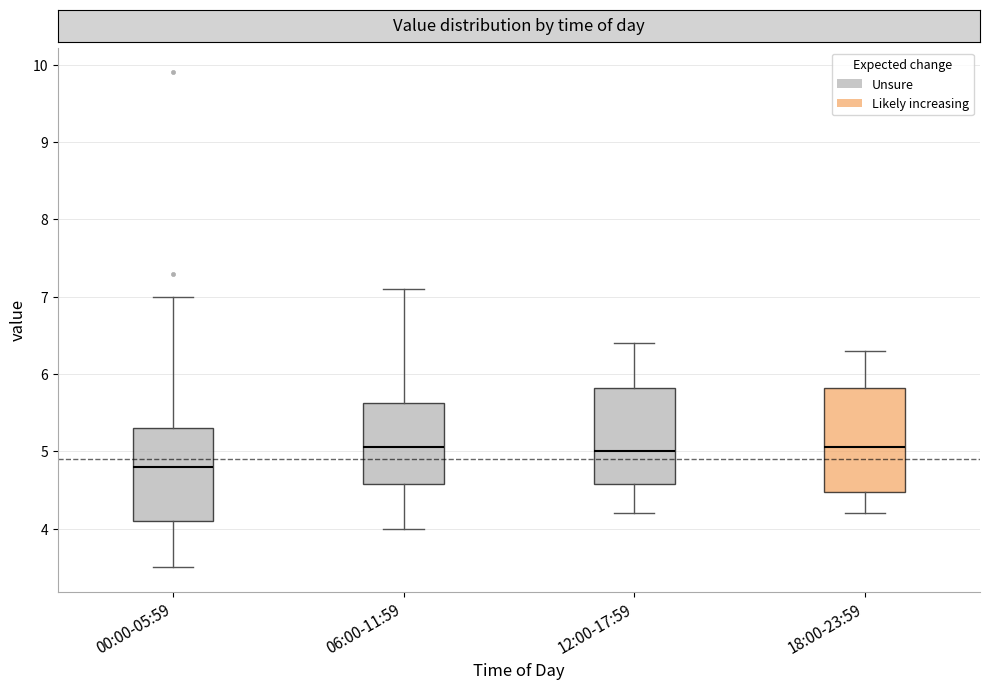

Reading left to right, transcribe this box plot: for each box, give where its median line is, the range the box spans, and where its two whiskers end, as read against the y-axis. The values are not printed on the chart, so give them approximately, as read against the axis.

00:00-05:59: median 4.8, box 4.1 to 5.3, whiskers 3.5 to 7.0
06:00-11:59: median 5.1, box 4.6 to 5.6, whiskers 4.0 to 7.1
12:00-17:59: median 5.0, box 4.6 to 5.8, whiskers 4.2 to 6.4
18:00-23:59: median 5.1, box 4.5 to 5.8, whiskers 4.2 to 6.3